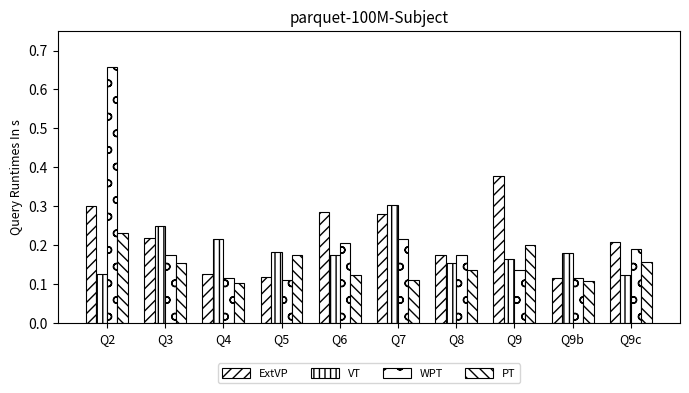

Reading right to left, what are all the values shown in this chart?

ExtVP: Q9c=0.2	Q9b=0.1	Q9=0.4	Q8=0.2	Q7=0.3	Q6=0.3	Q5=0.1	Q4=0.1	Q3=0.2	Q2=0.3
VT: Q9c=0.1	Q9b=0.2	Q9=0.2	Q8=0.2	Q7=0.3	Q6=0.2	Q5=0.2	Q4=0.2	Q3=0.2	Q2=0.1
WPT: Q9c=0.2	Q9b=0.1	Q9=0.1	Q8=0.2	Q7=0.2	Q6=0.2	Q5=0.1	Q4=0.1	Q3=0.2	Q2=0.7
PT: Q9c=0.2	Q9b=0.1	Q9=0.2	Q8=0.1	Q7=0.1	Q6=0.1	Q5=0.2	Q4=0.1	Q3=0.2	Q2=0.2